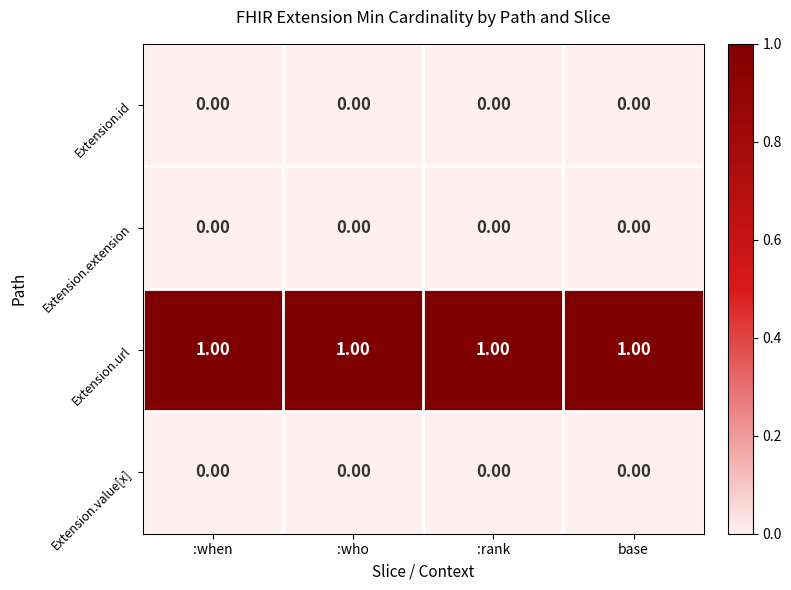

At how many categories does at least one series exceed 0?

4